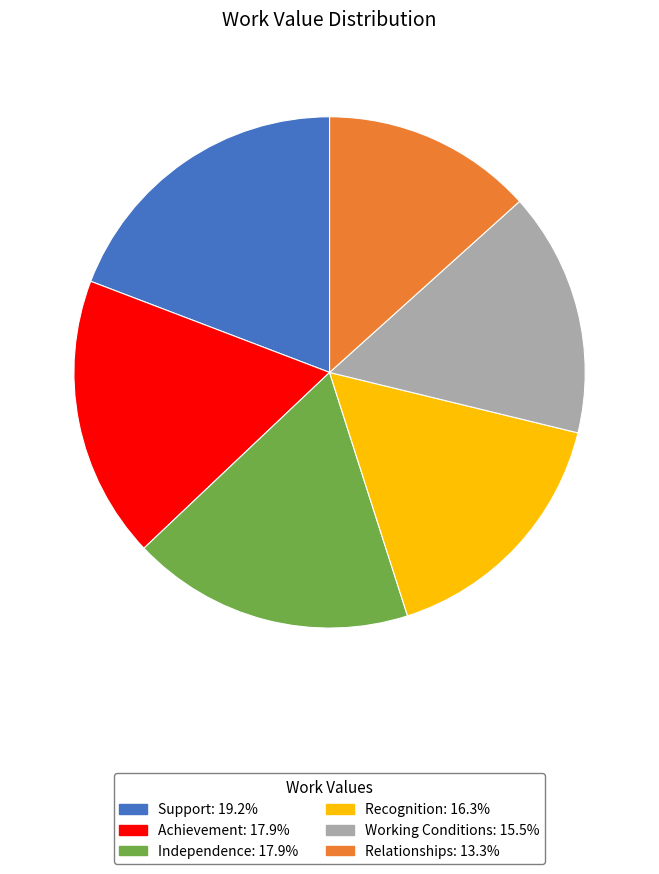

What is the ratio of the value at Independence to the value at Achievement?

1.0